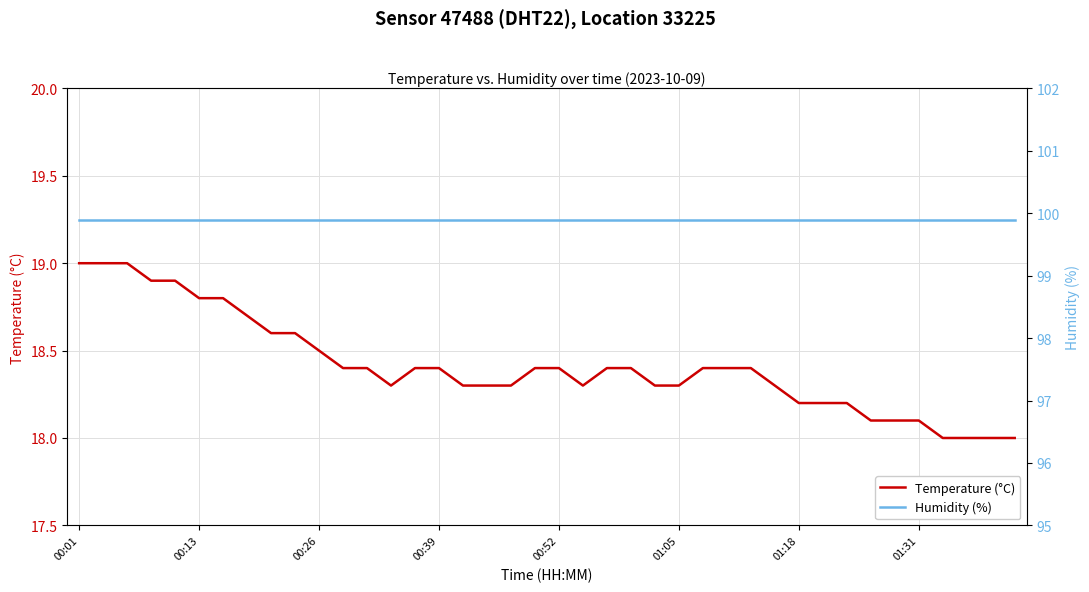

True or false: Temperature (°C) has a value of 8.3 at 00:01.

False